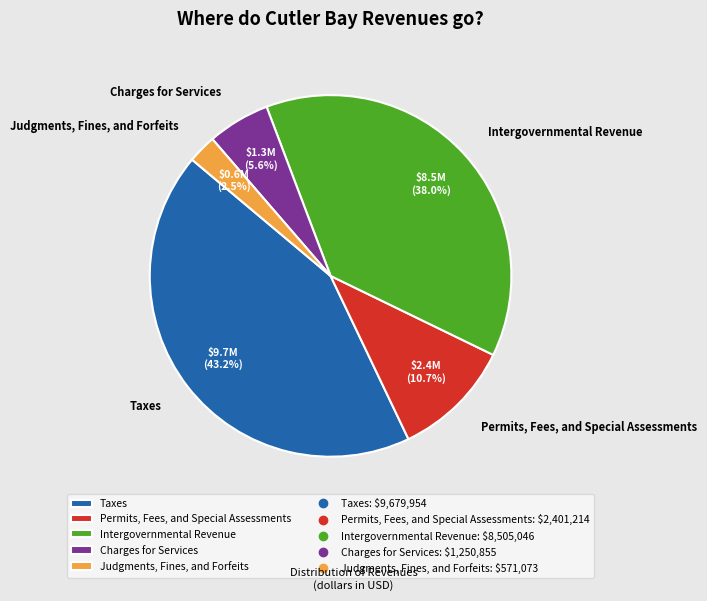

What percentage is NOT represented by Charges for Services?

94.4%